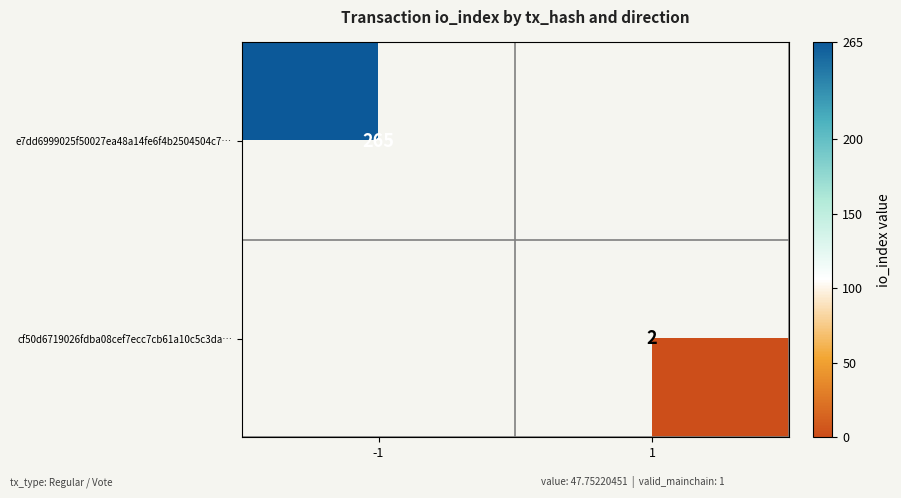

The value of cf50d6719026fdba08cef7ecc7cb61a10c5c3da… at 1 is 2. True or false?

True